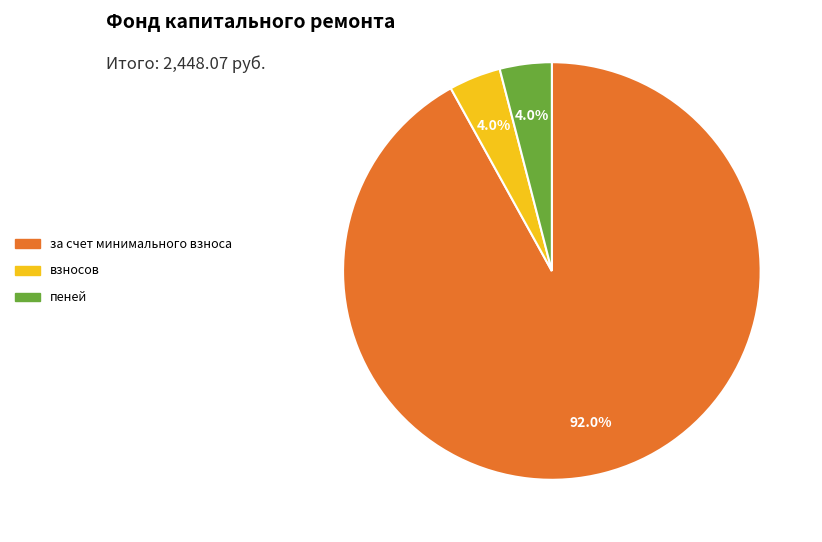

Is there a majority slice in this chart?

Yes